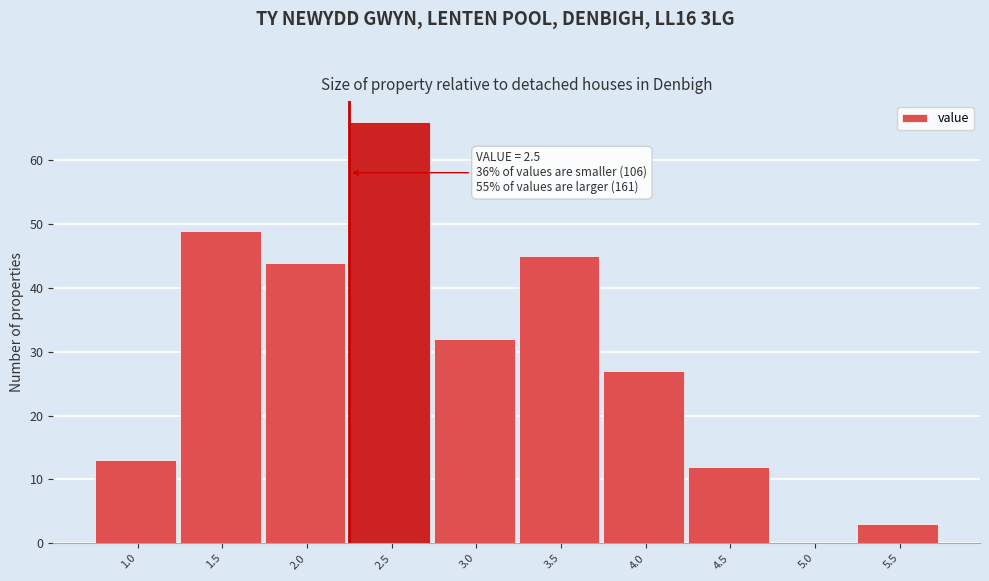

Reading left to right, list all the values displayed in this chart.

1.0=13	1.5=49	2.0=44	2.5=66	3.0=32	3.5=45	4.0=27	4.5=12	5.0=0	5.5=3